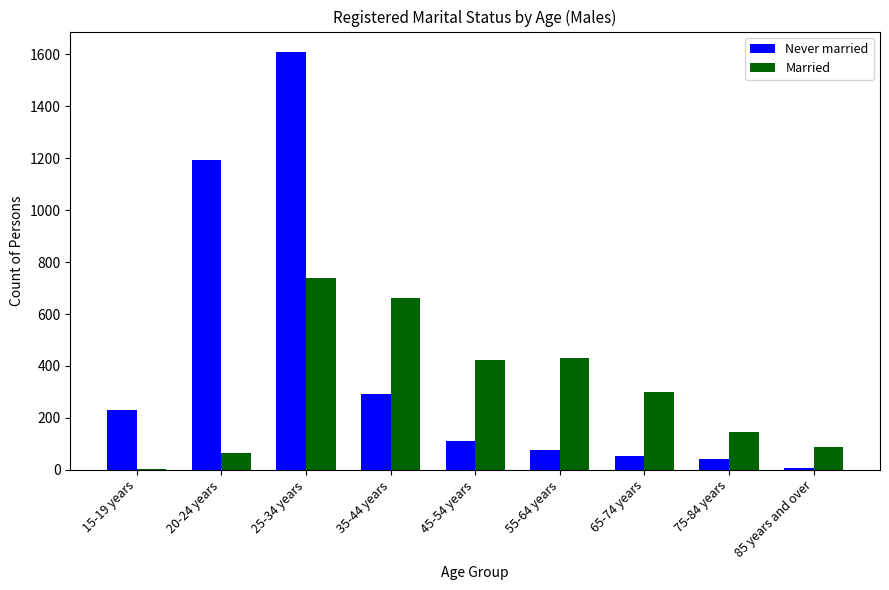

Which series changed the most between 55-64 years and 75-84 years?

Married